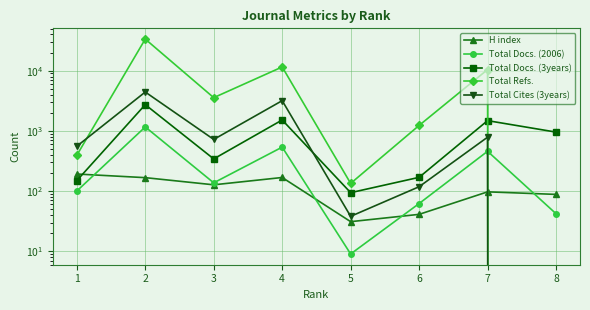

At how many categories does at least one series exceed 17727?

1